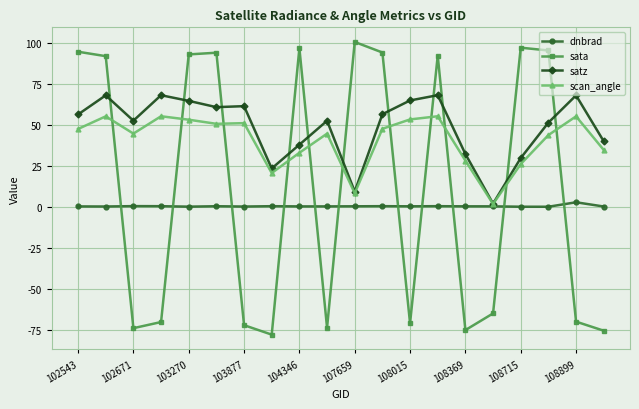

Rank the series by their maximum value, from lowest to highest.

dnbrad, scan_angle, satz, sata